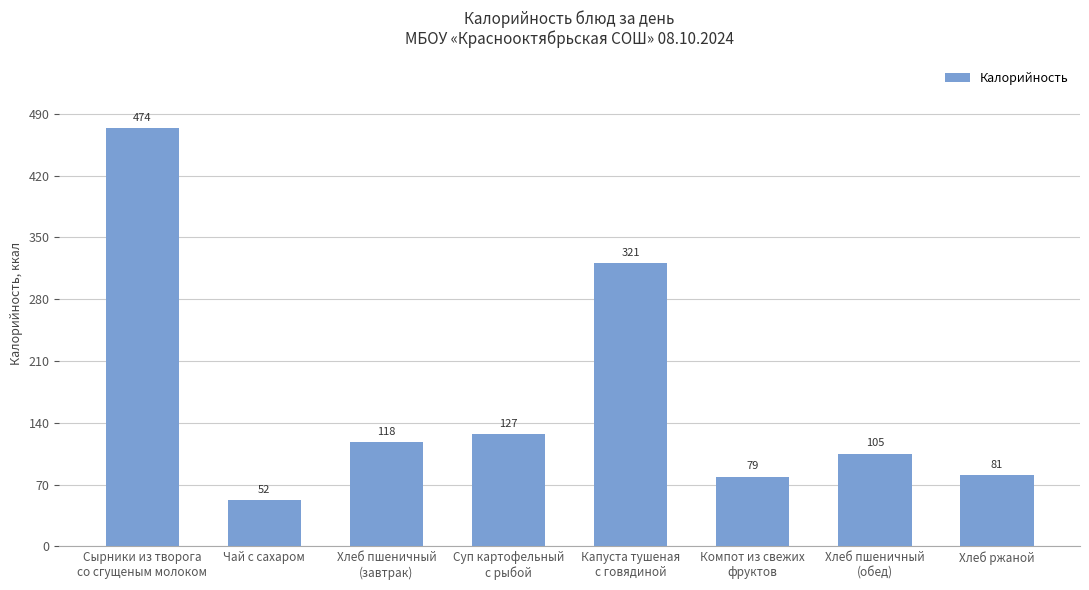

Approximately how many times larger is the value at Чай с сахаром compared to Капуста тушеная
с говядиной?

0.2